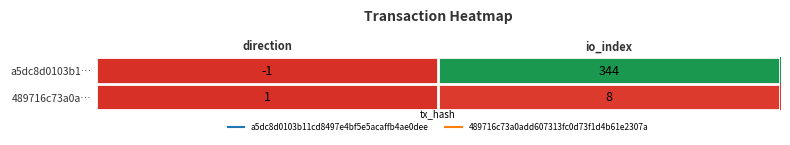

At which label is a5dc8d0103b1… closest to 171?

direction